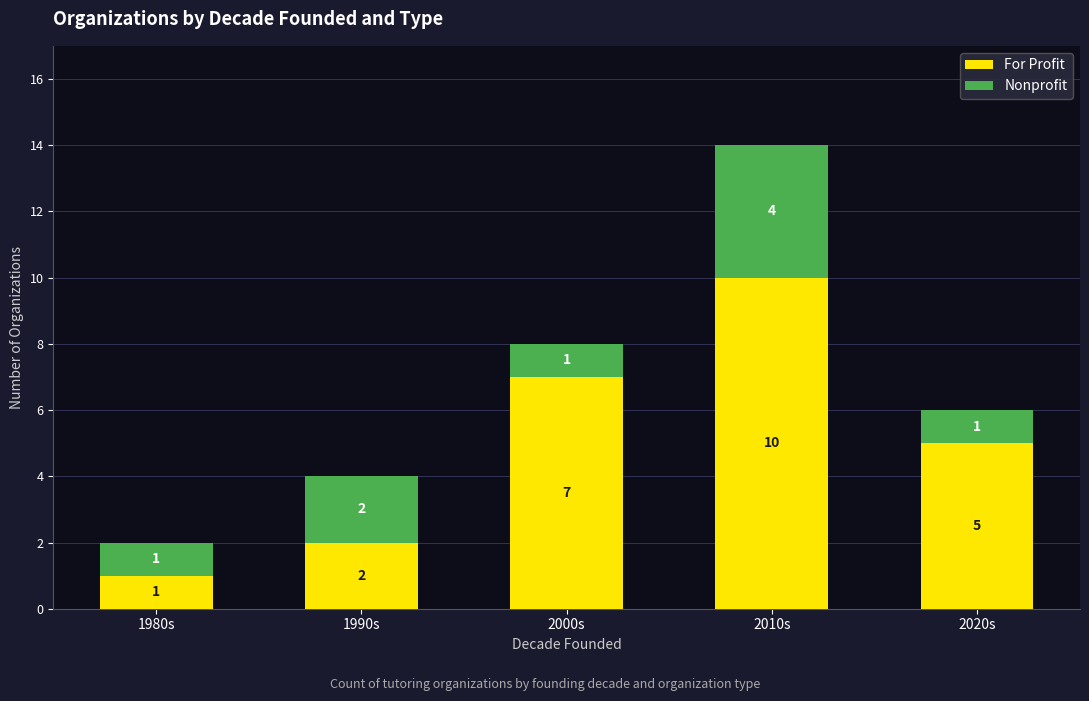

At which category is the sum across all series the highest?

2010s